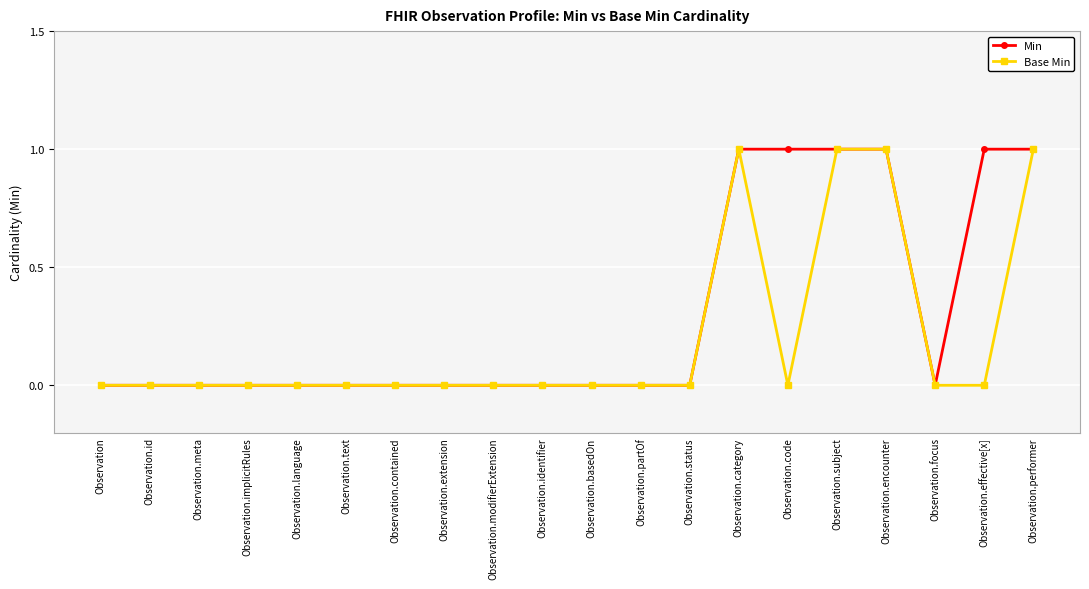

Reading left to right, what are all the values shown in this chart?

Min: 0	0	0	0	0	0	0	0	0	0	0	0	0	1	1	1	1	0	1	1
Base Min: 0	0	0	0	0	0	0	0	0	0	0	0	0	1	0	1	1	0	0	1